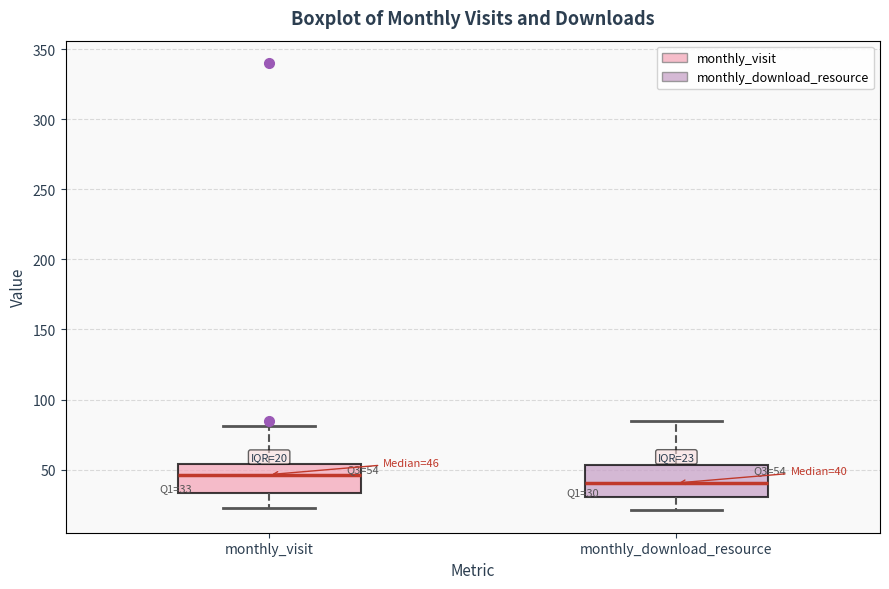

Which box has the lowest median line?

monthly_download_resource